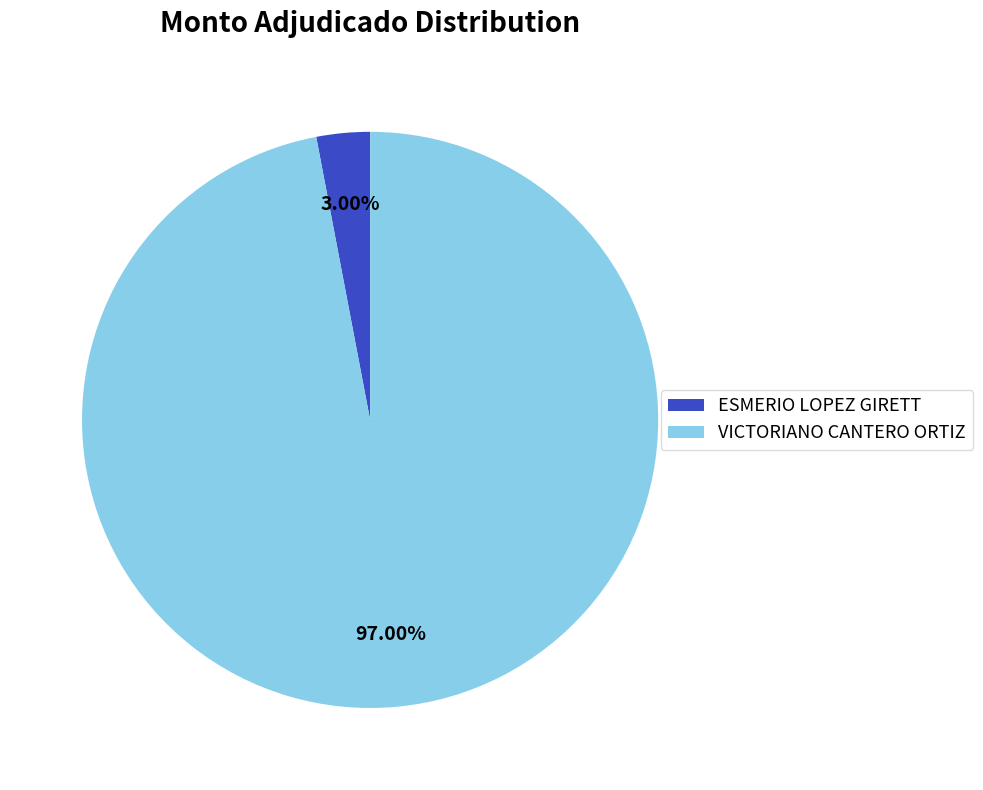

Does ESMERIO LOPEZ GIRETT represent more than half of the total?

No